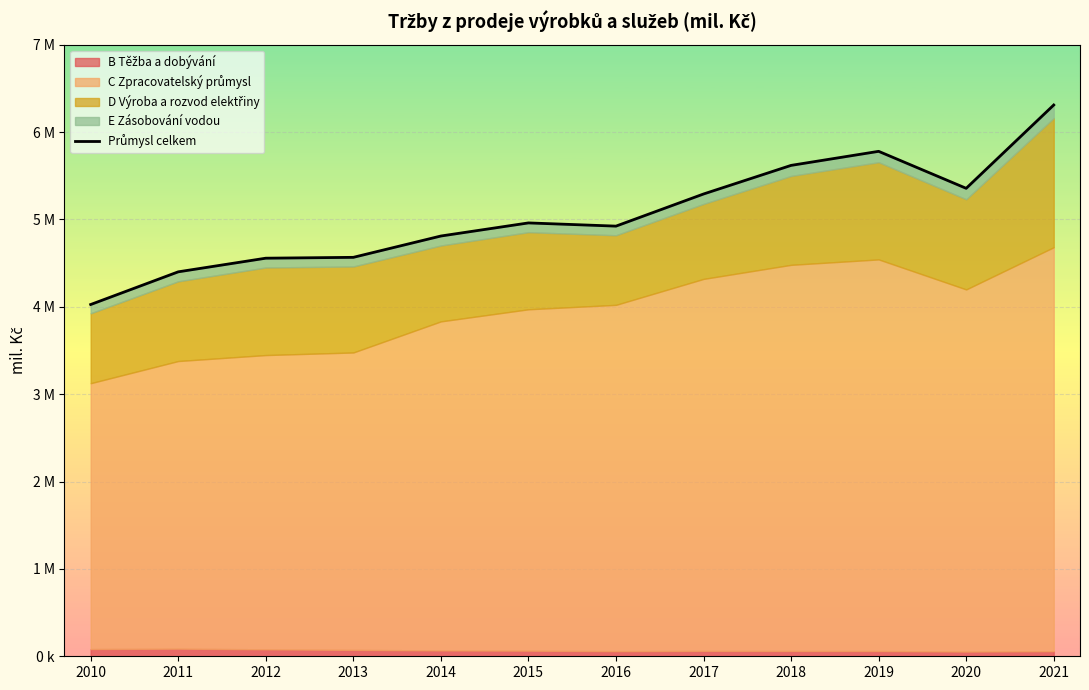

Reading right to left, list all the values displayed in this chart.

6309161	5355540	5778913	5618043	5290643	4922923	4959647	4809755	4565671	4555958	4399810	4025806